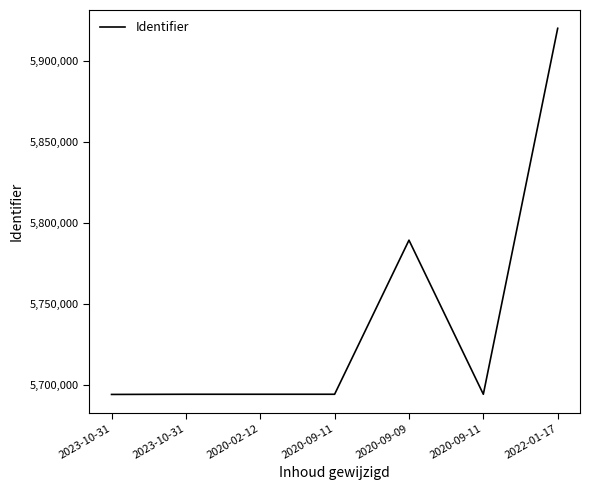

Is this an area chart (filled region under the line)?

No